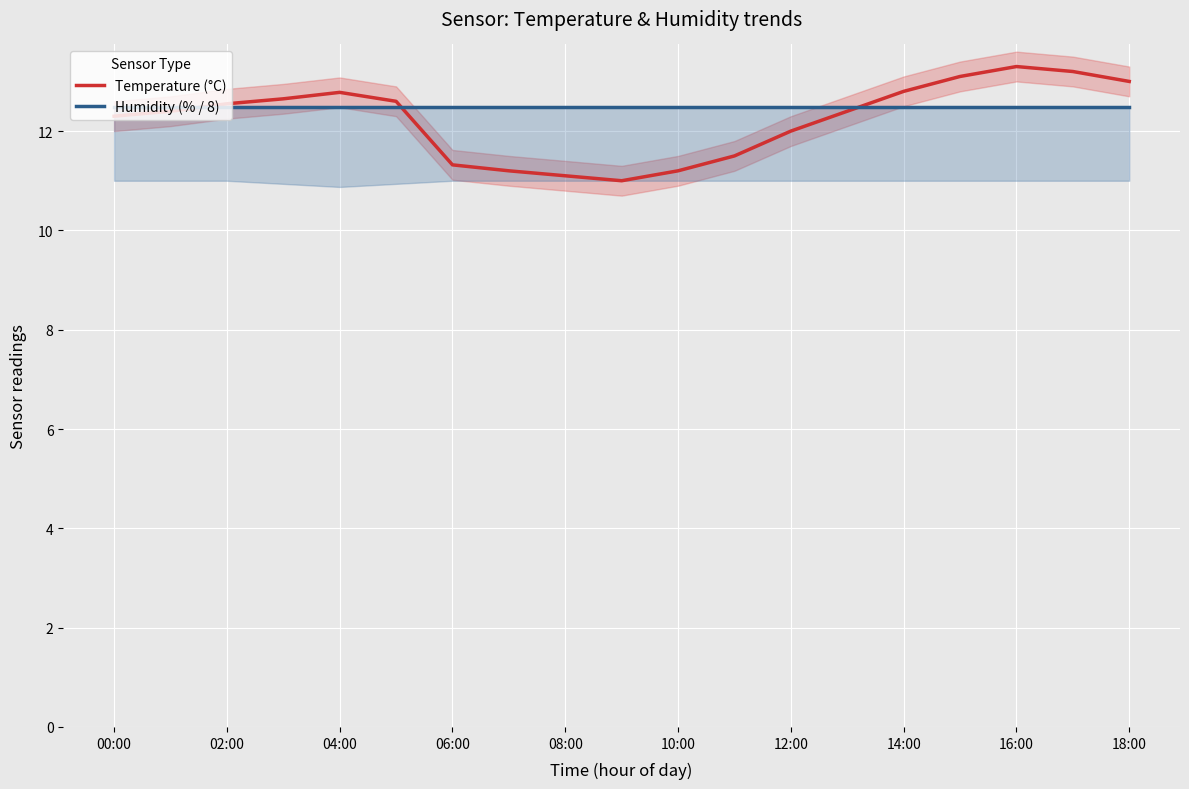

List the series in order of their overall mean, lowest first.

Temperature (°C), Humidity (% / 8)